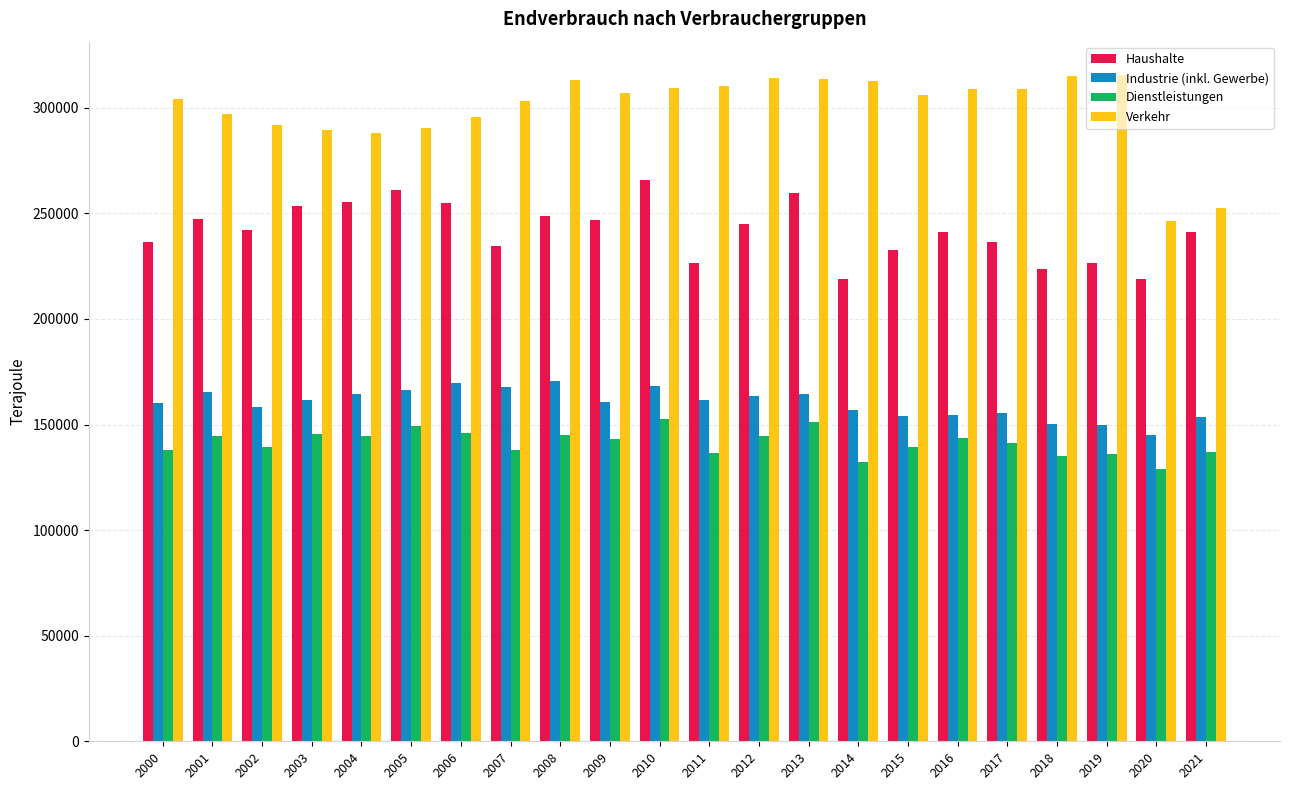

Where does the Haushalte series first go above 241890?

2001